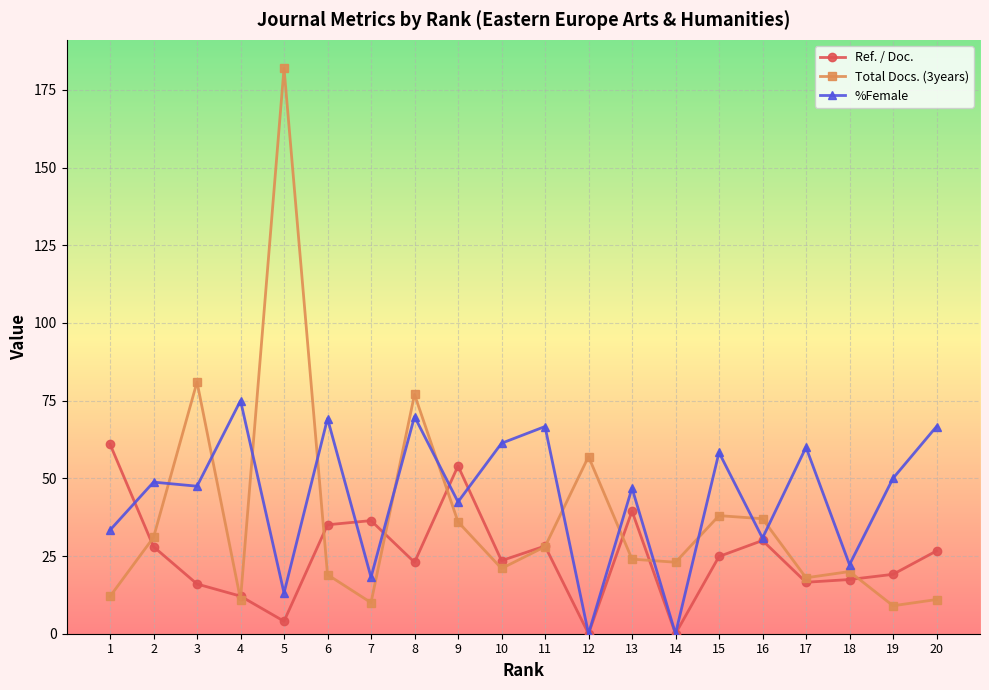

Is this an area chart (filled region under the line)?

No